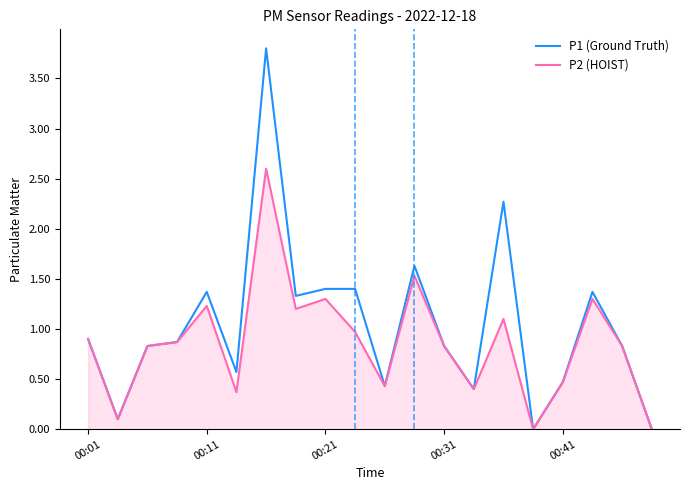

What is the difference between the maximum and minimum values in the P1 (Ground Truth) series?

3.8